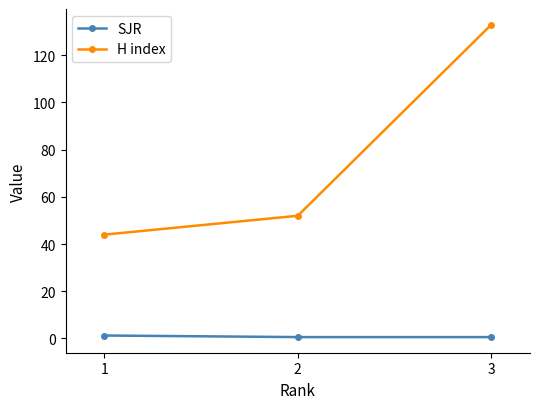

The H index series shows 49.7 at 3. True or false?

False